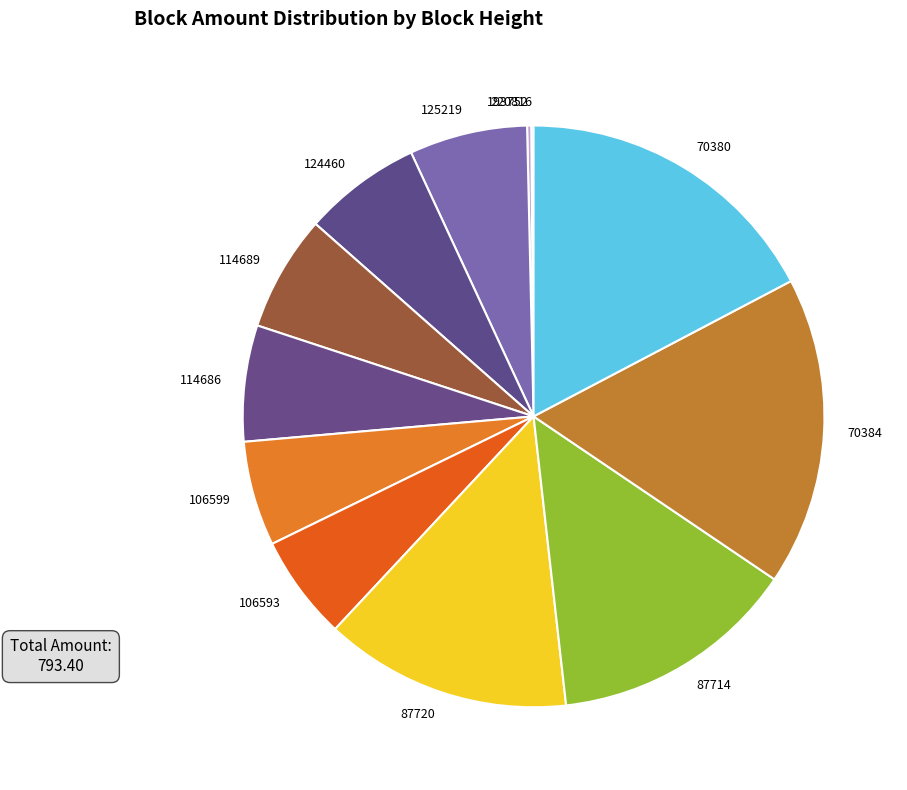

To the nearest percent, what is the average slice percentage?

8%